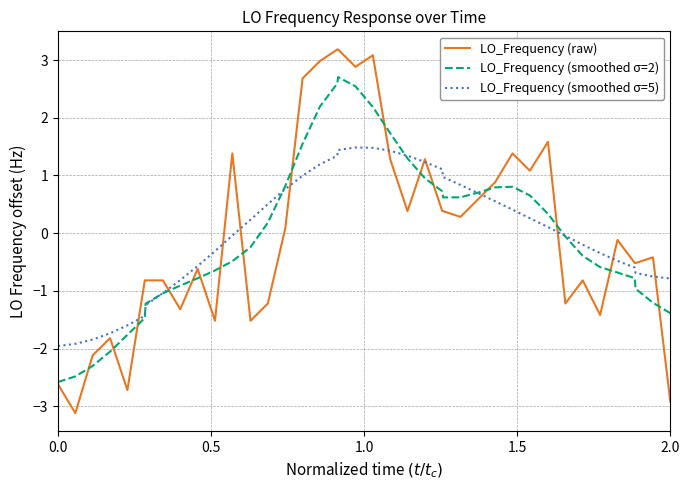

List the series in order of their peak value, highest first.

LO_Frequency (raw), LO_Frequency (smoothed σ=2), LO_Frequency (smoothed σ=5)